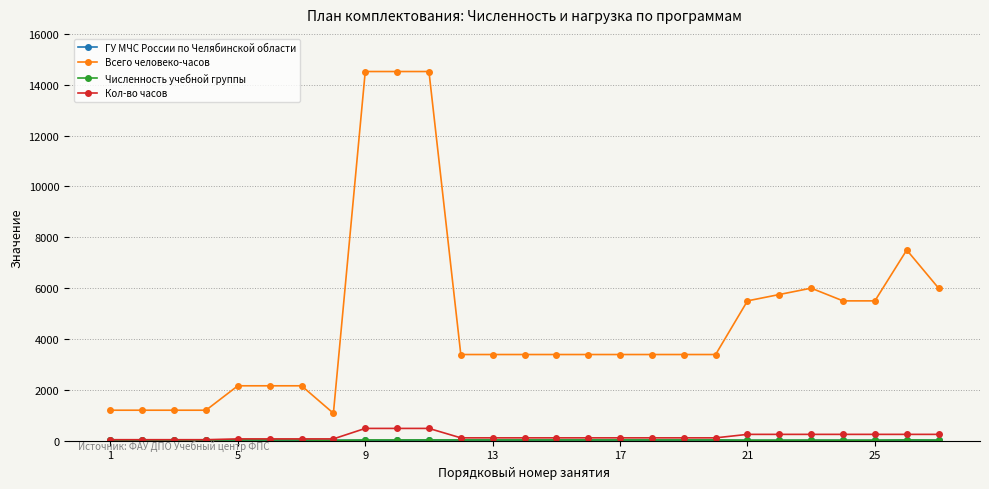

Which series has the widest spread of values?

Всего человеко-часов